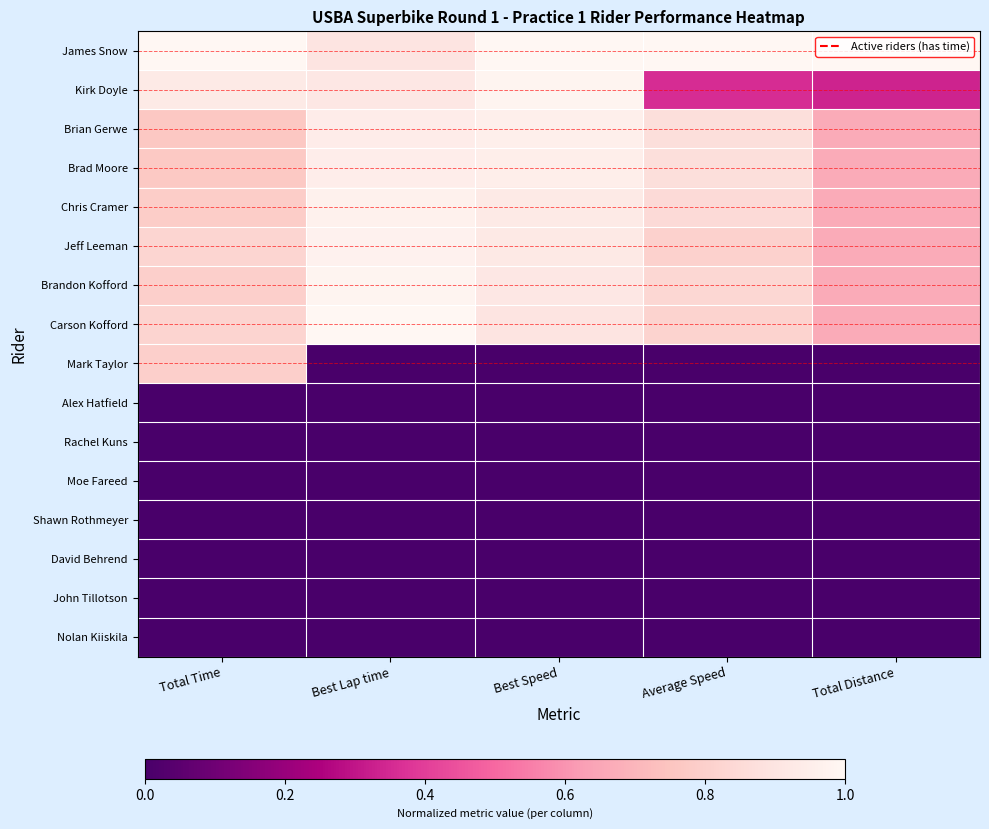

What is the total value across all series at Average Speed?

6.4